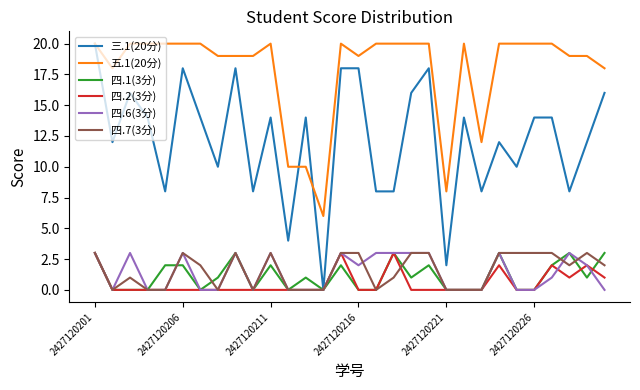

Which series has the largest total across all categories?

五.1(20分)